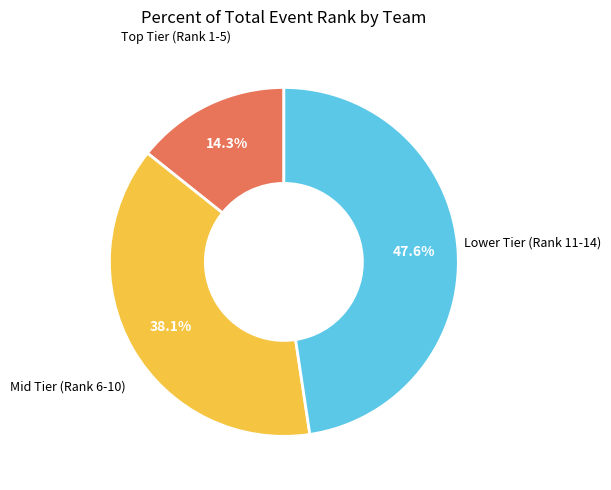

What is the ratio of the value at Lower Tier (Rank 11-14) to the value at Mid Tier (Rank 6-10)?

1.2